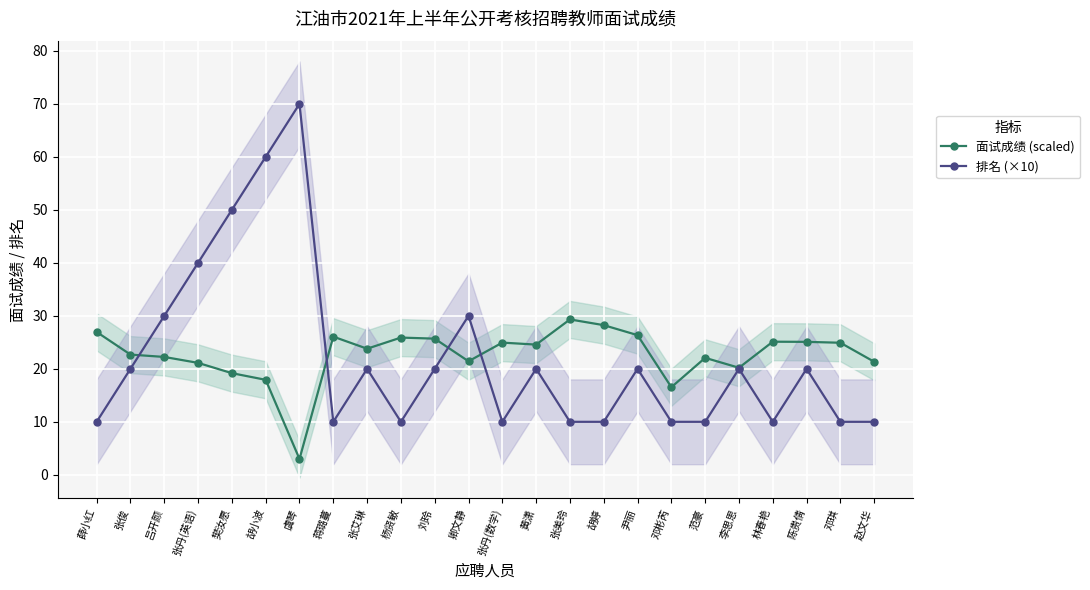

Reading left to right, transcribe all the data shown in this chart.

面试成绩 (scaled): 薛小红=27.0	张俊=22.7	吕开颜=22.2	张丹(英语)=21.1	樊汝愿=19.2	胡小波=17.9	虞琴=3.0	蒋璐蔓=26.1	张艾琳=23.8	杨贤敏=25.9	刘玲=25.7	卿文静=21.4	张丹(数学)=24.9	黄潇=24.6	张美玲=29.3	胡婷=28.2	尹丽=26.4	邓彬芮=16.5	范豪=22.1	李思思=20.2	林春艳=25.1	陈贵倩=25.1	邓琪=24.9	赵文华=21.3
排名 (×10): 薛小红=10.0	张俊=20.0	吕开颜=30.0	张丹(英语)=40.0	樊汝愿=50.0	胡小波=60.0	虞琴=70.0	蒋璐蔓=10.0	张艾琳=20.0	杨贤敏=10.0	刘玲=20.0	卿文静=30.0	张丹(数学)=10.0	黄潇=20.0	张美玲=10.0	胡婷=10.0	尹丽=20.0	邓彬芮=10.0	范豪=10.0	李思思=20.0	林春艳=10.0	陈贵倩=20.0	邓琪=10.0	赵文华=10.0